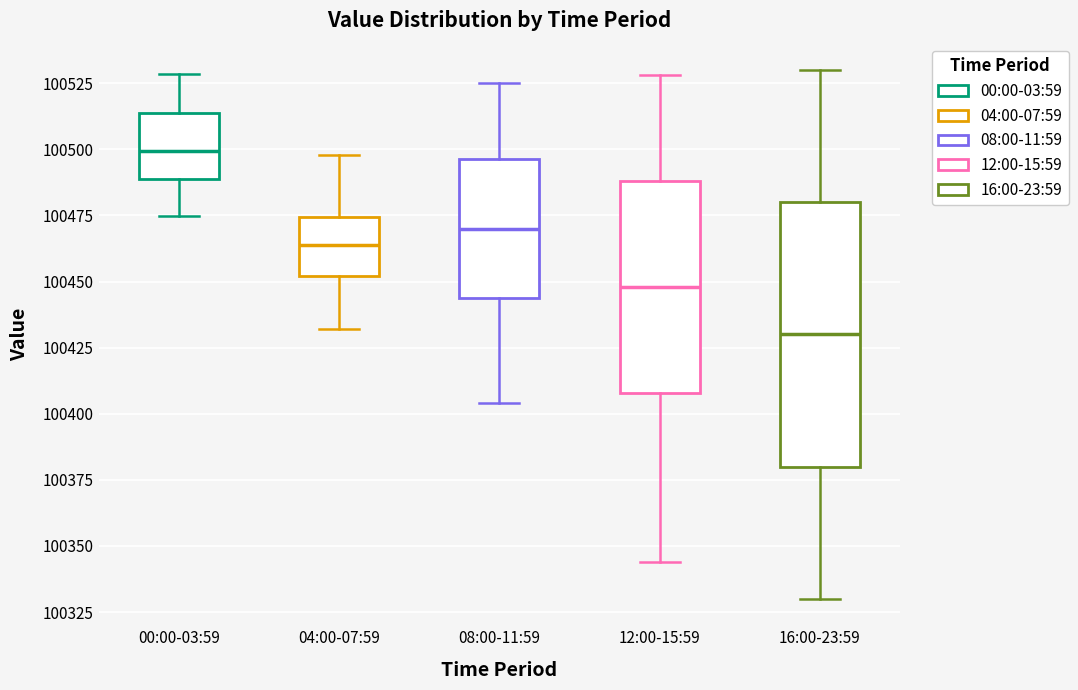

Where is the upper edge of the box for 12:00-15:59 on the y-axis? The values are not printed on the chart, so give them approximately, as read against the axis.

100490